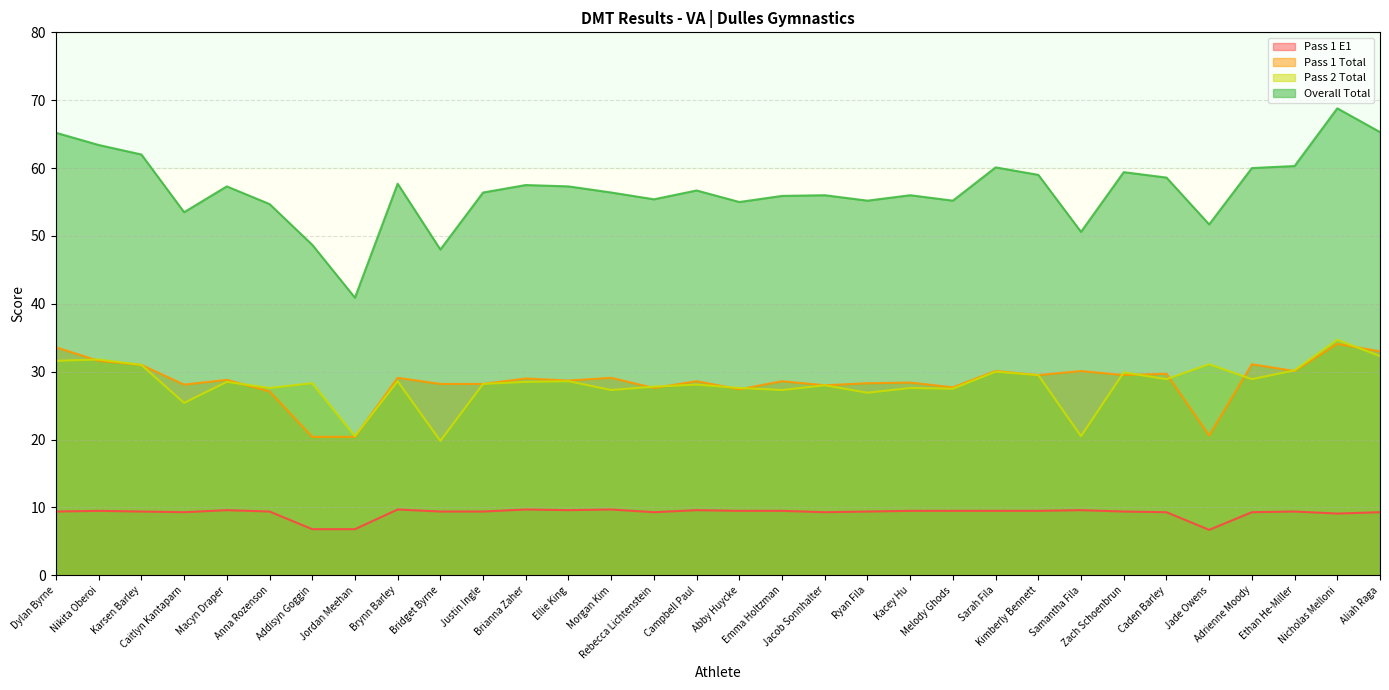

How many interior local peaks does the Pass 1 Total series have?

12